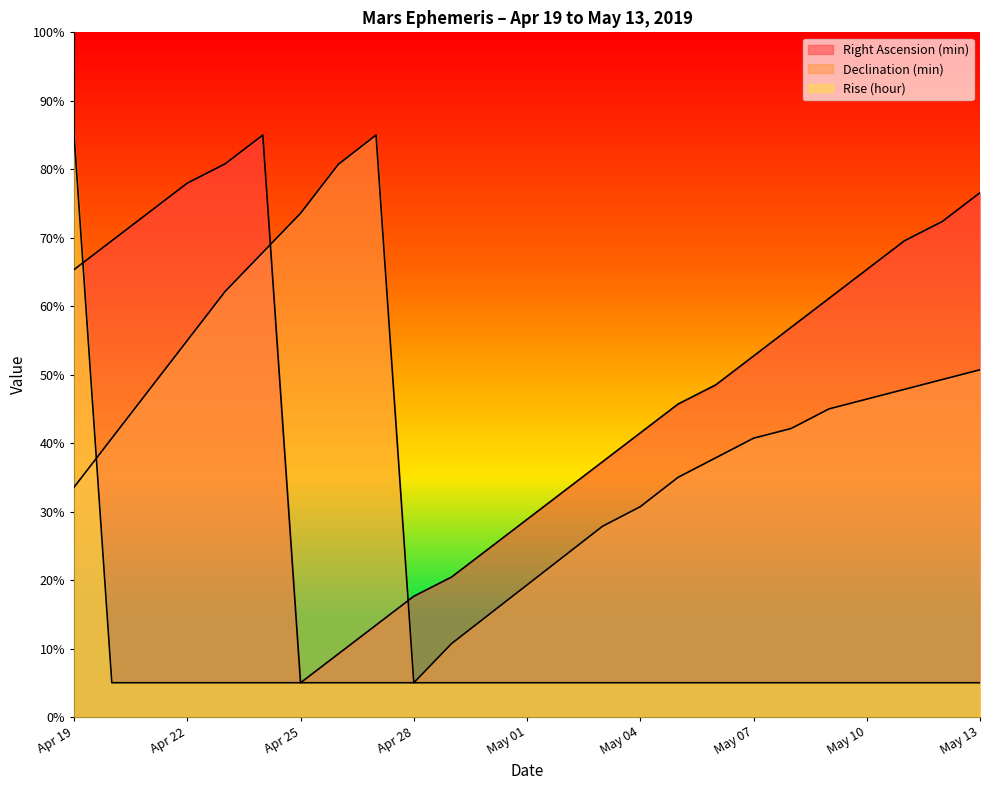

True or false: Declination (min) has more than 2 interior local peaks.

False